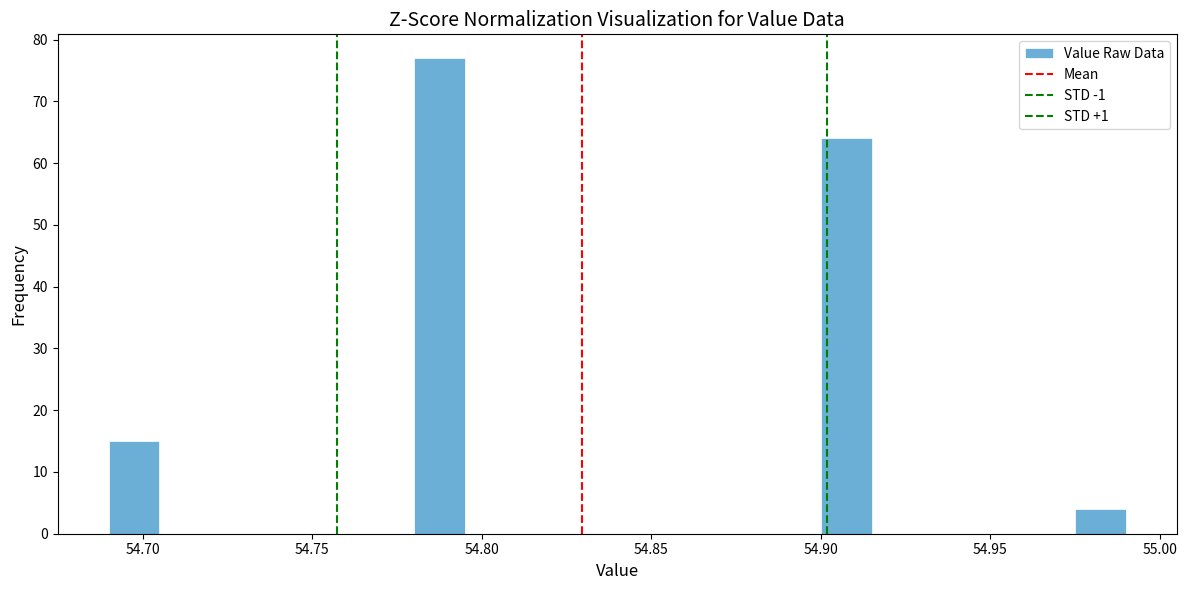

Read against the x-axis, roughly where is the centre of the tallest bar?

54.790